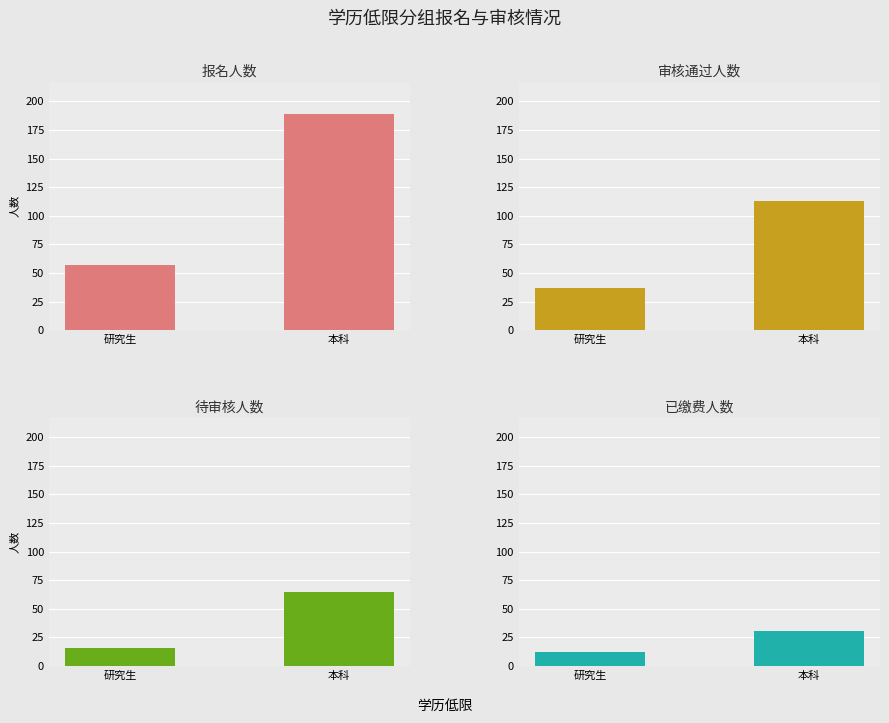

True or false: 待审核人数 has a value of 22 at 研究生.

False